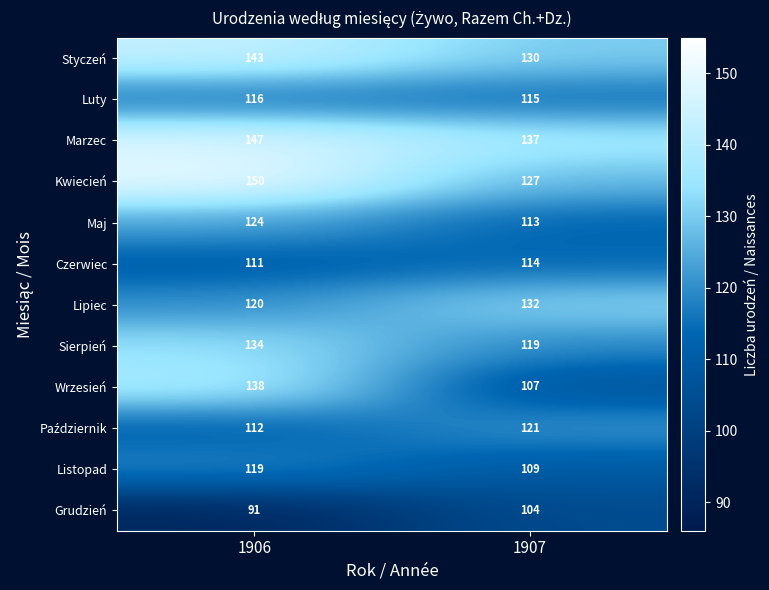

Rank the categories by Styczeń value from lowest to highest.

1907, 1906